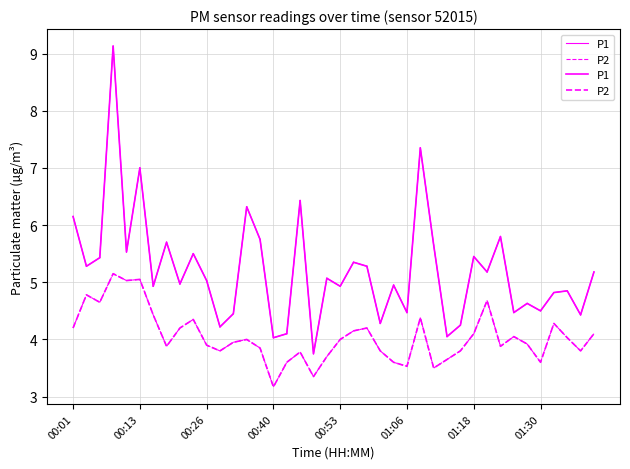

Reading left to right, list all the values displayed in this chart.

P1: 6.2	5.3	5.4	9.1	5.5	7.0	4.9	5.7	5.0	5.5	5.0	4.2	4.5	6.3	5.8	4.0	4.1	6.4	3.8	5.1	4.9	5.3	5.3	4.3	5.0	4.5	7.3	5.7	4.0	4.2	5.5	5.2	5.8	4.5	4.6	4.5	4.8	4.8	4.4	5.2
P2: 4.2	4.8	4.7	5.2	5.0	5.0	4.4	3.9	4.2	4.3	3.9	3.8	4.0	4.0	3.9	3.2	3.6	3.8	3.4	3.7	4.0	4.2	4.2	3.8	3.6	3.5	4.4	3.5	3.6	3.8	4.1	4.7	3.9	4.0	3.9	3.6	4.3	4.0	3.8	4.1